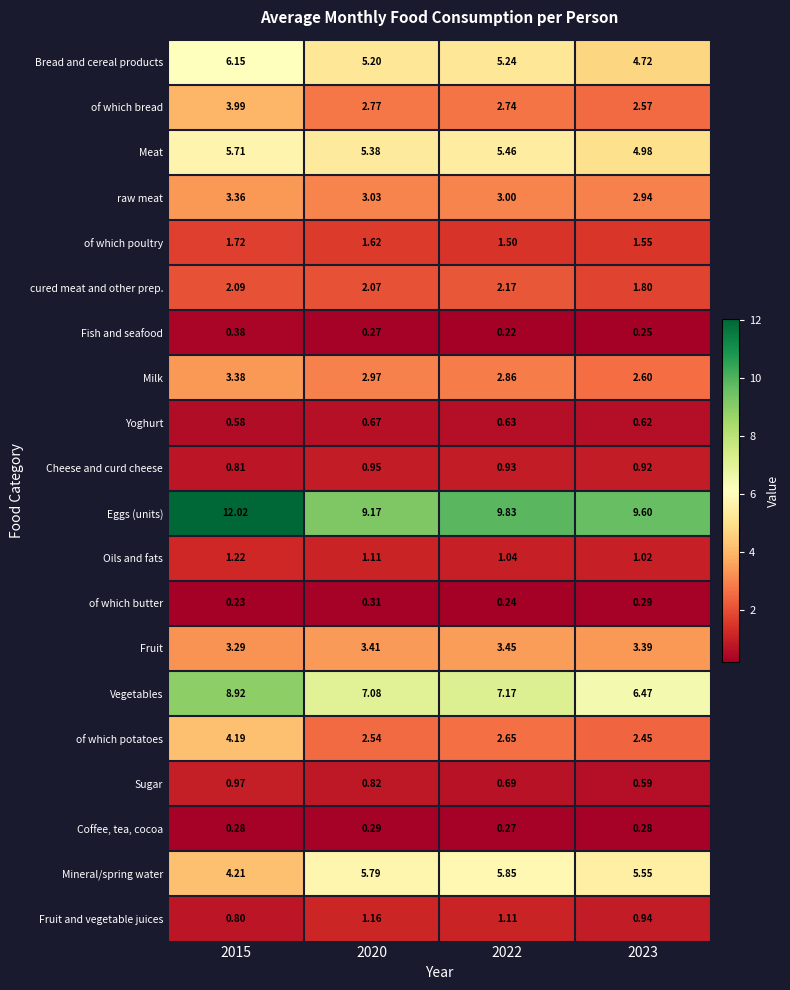

At 2015, list the series in order from smallest to largest.

of which butter, Coffee, tea, cocoa, Fish and seafood, Yoghurt, Fruit and vegetable juices, Cheese and curd cheese, Sugar, Oils and fats, of which poultry, cured meat and other prep., Fruit, raw meat, Milk, of which bread, of which potatoes, Mineral/spring water, Meat, Bread and cereal products, Vegetables, Eggs (units)